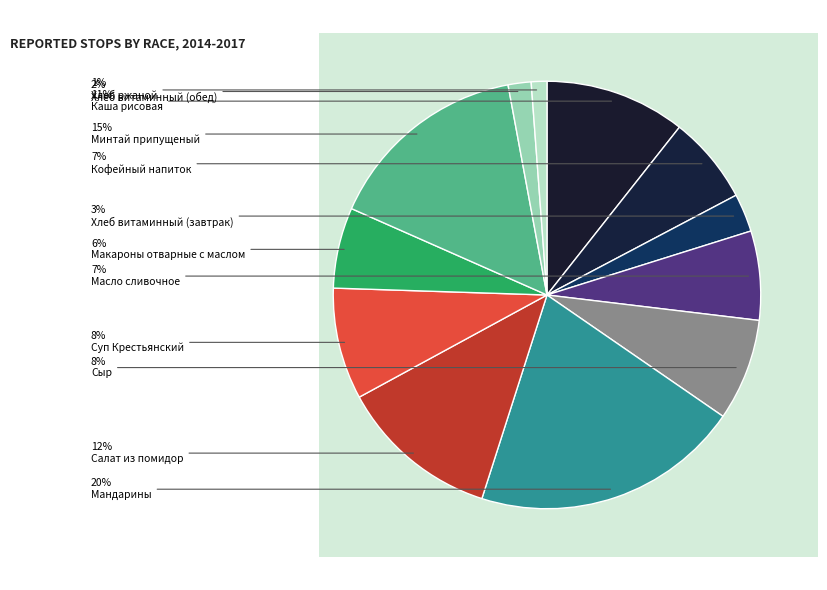

Which category has the smallest portion of the pie?

Хлеб ржаной